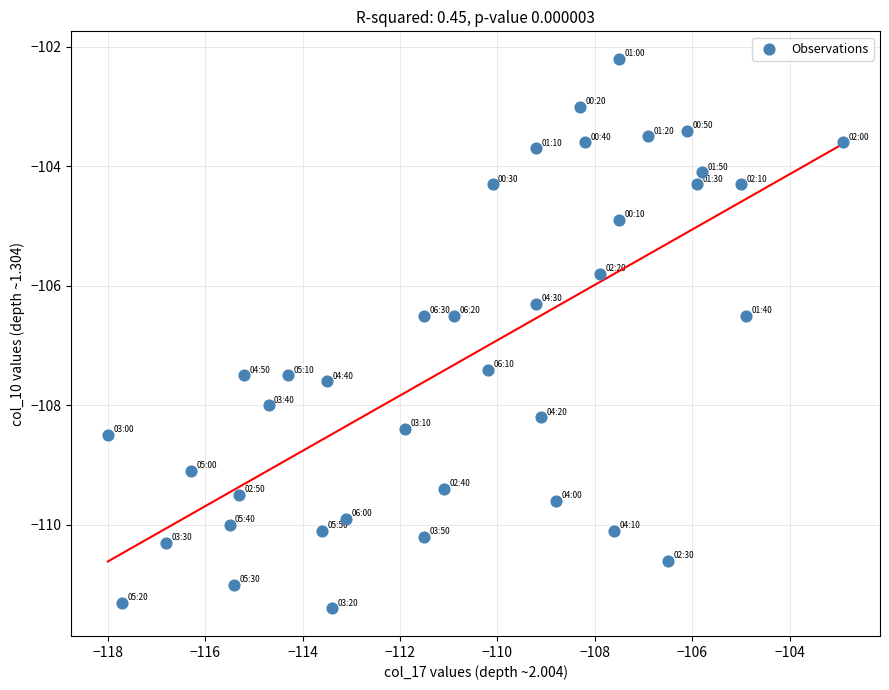

What is the range of X values (max minus min)?

15.1